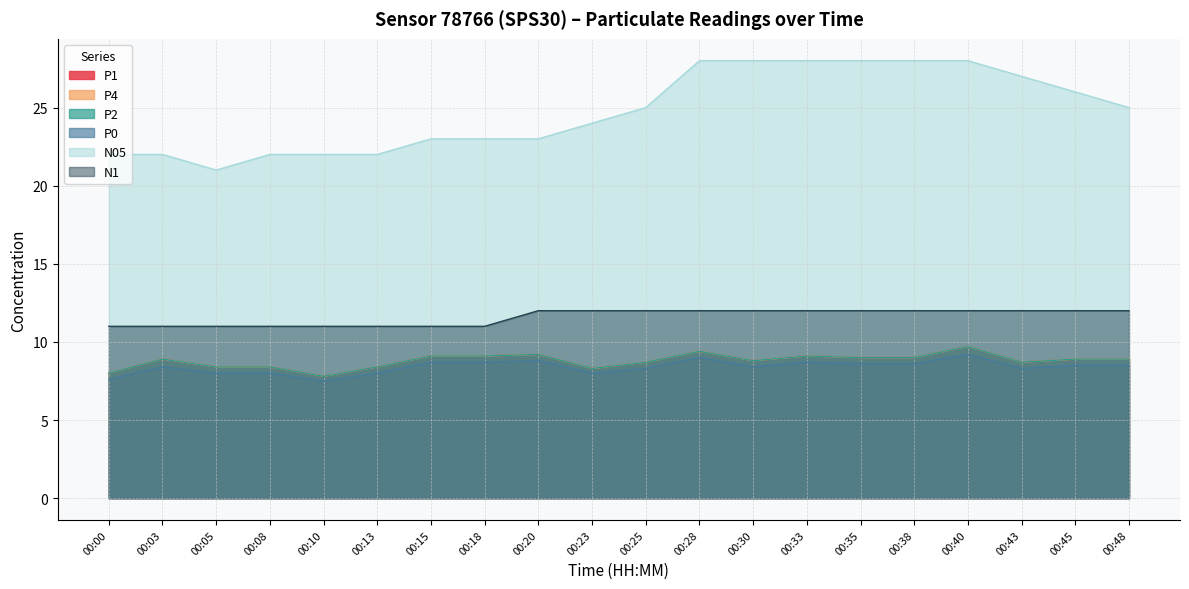

List the series in order of their peak value, lowest first.

P0, P1, P4, P2, N1, N05